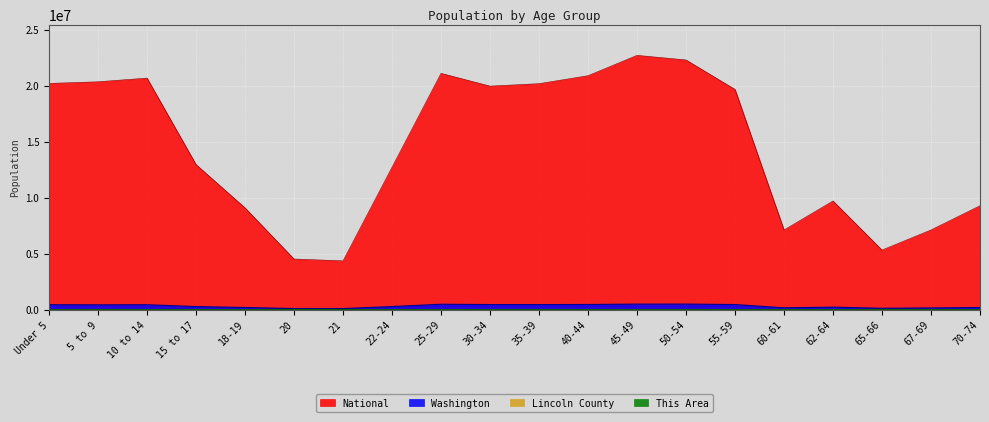

Which series has the largest range (max minus min)?

National